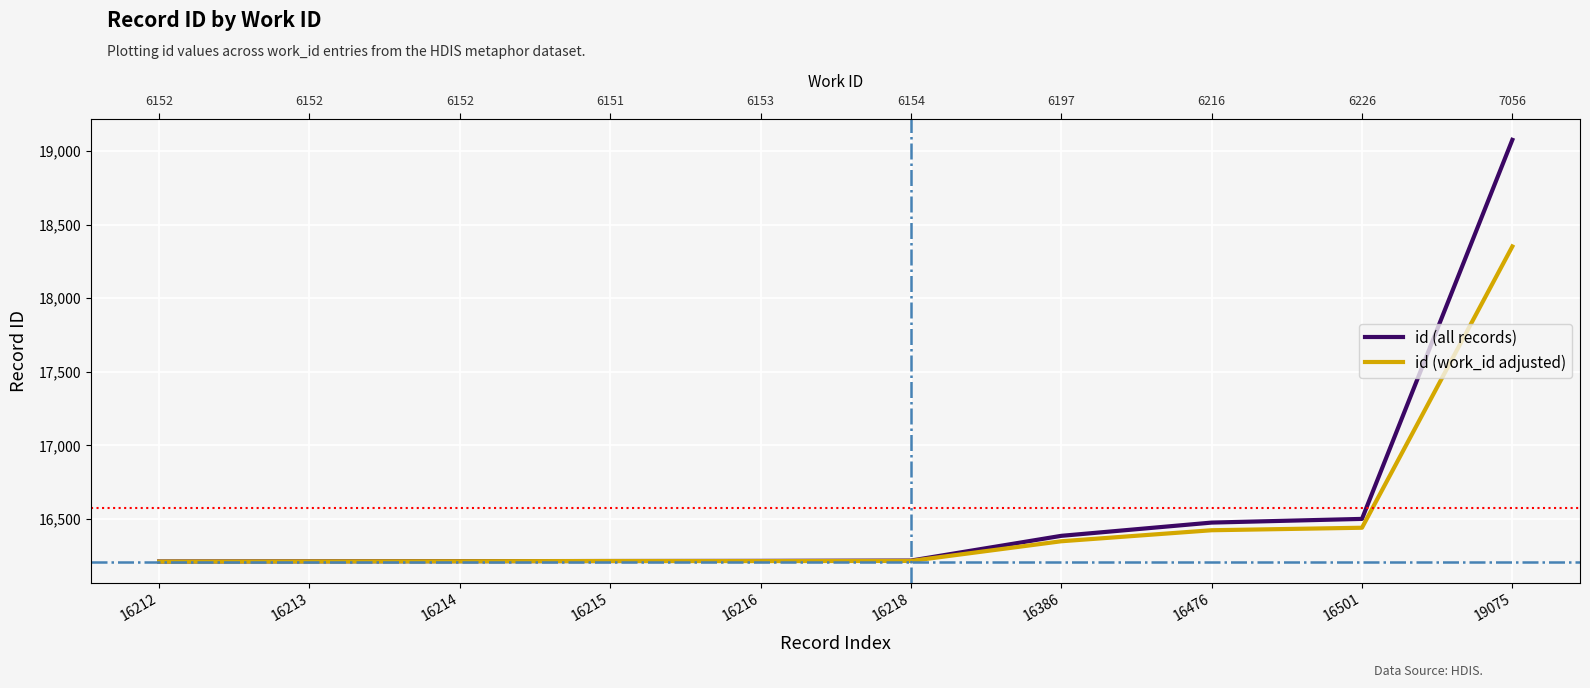

True or false: id (work_id adjusted) and id (all records) cross at least once.

False